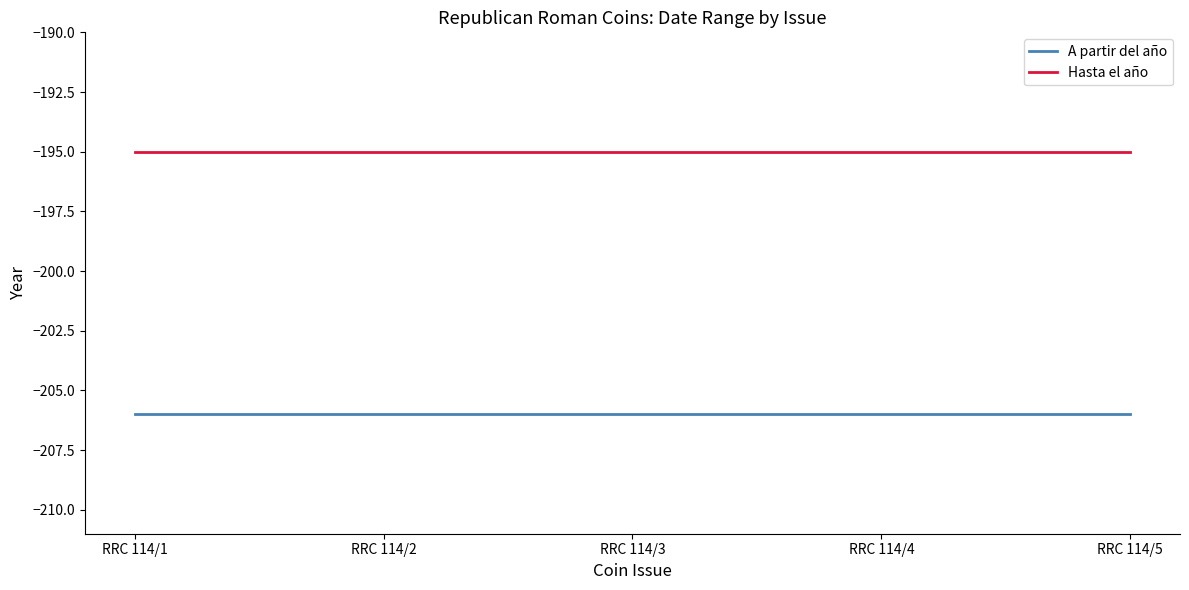

Reading left to right, list all the values displayed in this chart.

A partir del año: RRC 114/1=-206	RRC 114/2=-206	RRC 114/3=-206	RRC 114/4=-206	RRC 114/5=-206
Hasta el año: RRC 114/1=-195	RRC 114/2=-195	RRC 114/3=-195	RRC 114/4=-195	RRC 114/5=-195